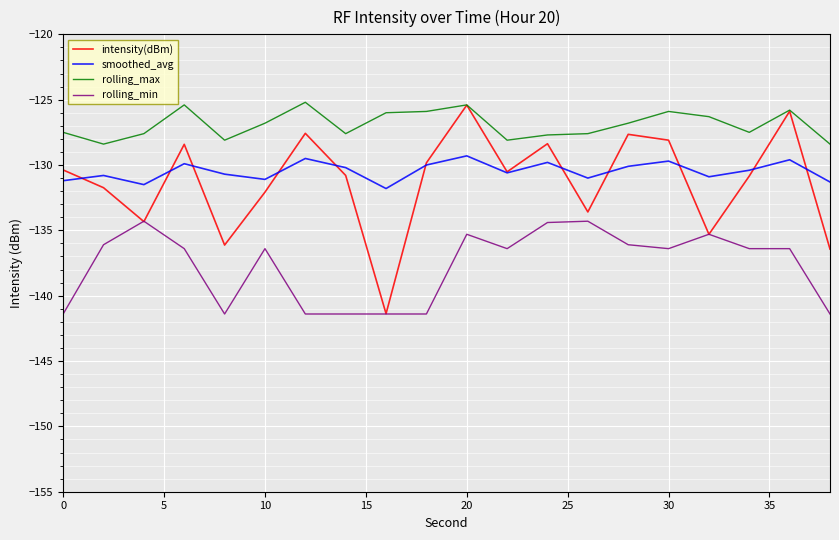

True or false: smoothed_avg and rolling_max cross at least once.

False